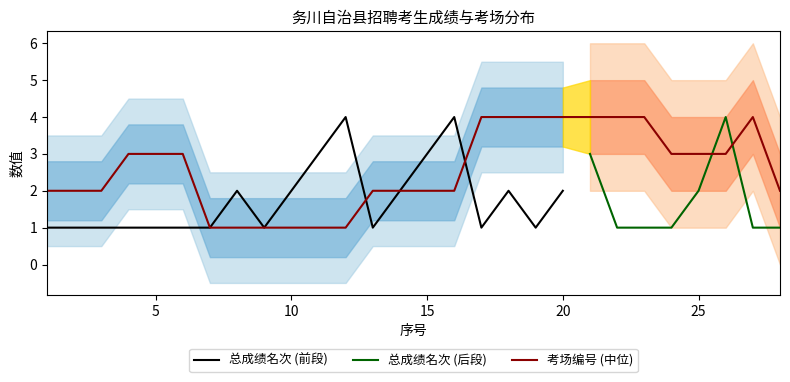

Reading right to left, extract all data points from this chart.

28=2	27=4	26=3	25=3	24=3	23=4	22=4	21=4	20=4	19=4	18=4	17=4	16=2	15=2	14=2	13=2	12=1	11=1	10=1	9=1	8=1	7=1	6=3	5=3	4=3	3=2	2=2	1=2